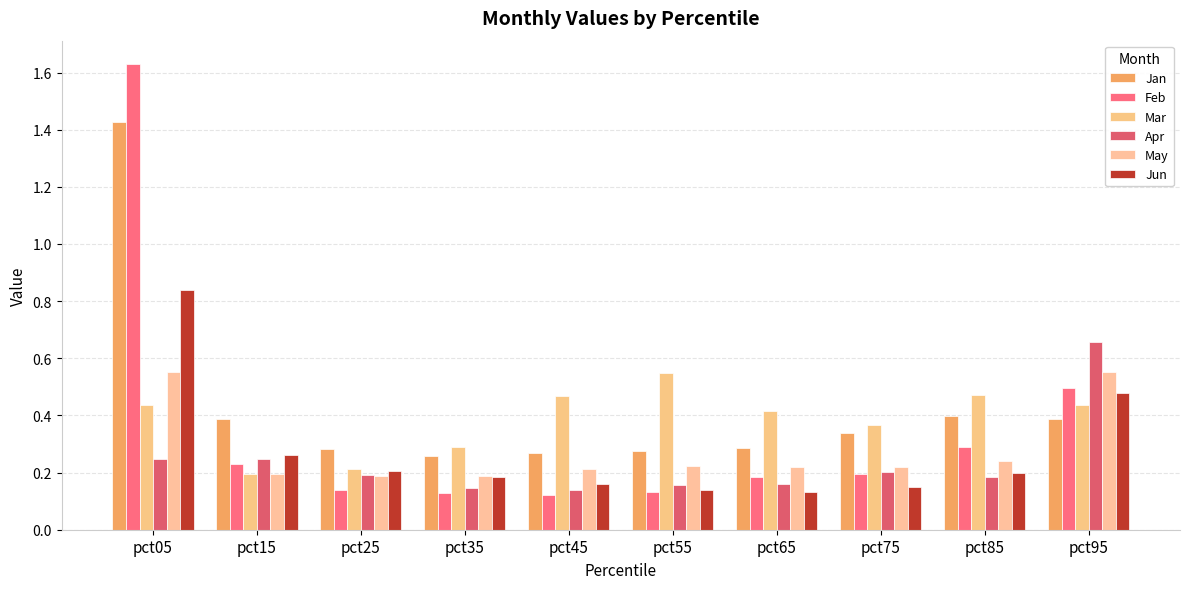

How many bars are there in each group?

6